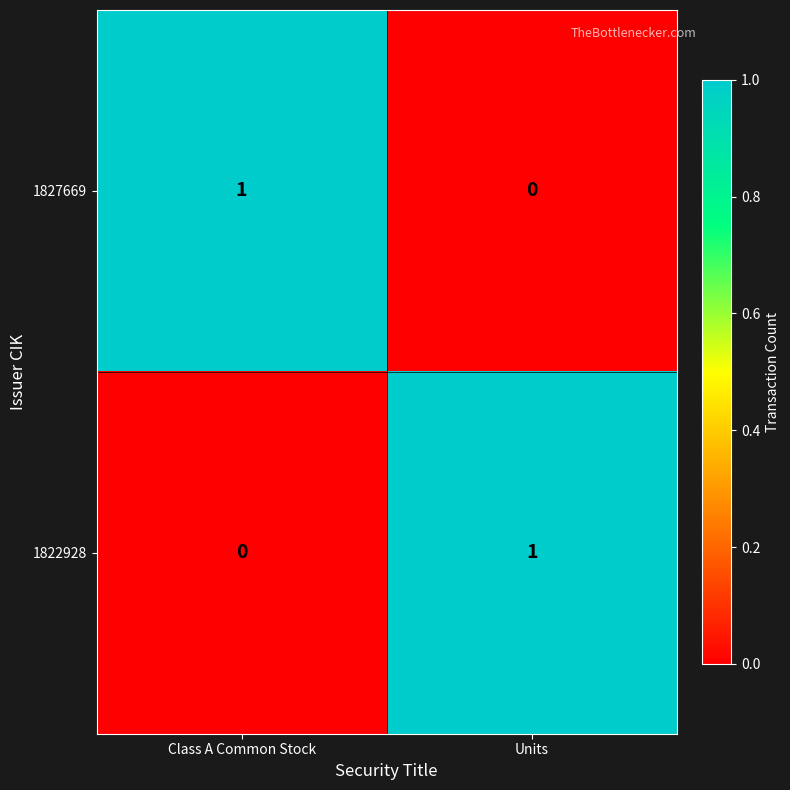

What is the greatest value displayed?

1